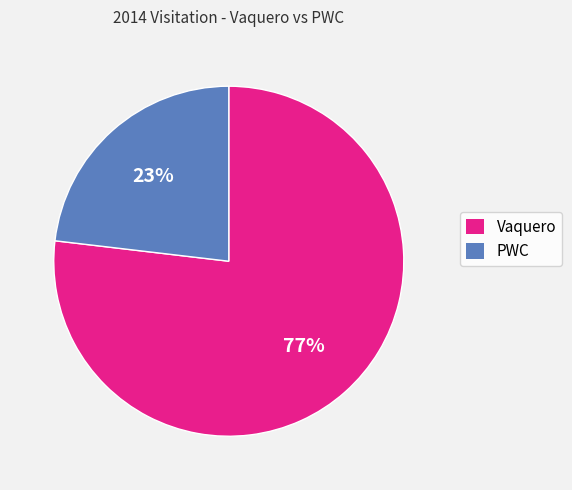

What is the majority slice?

Vaquero